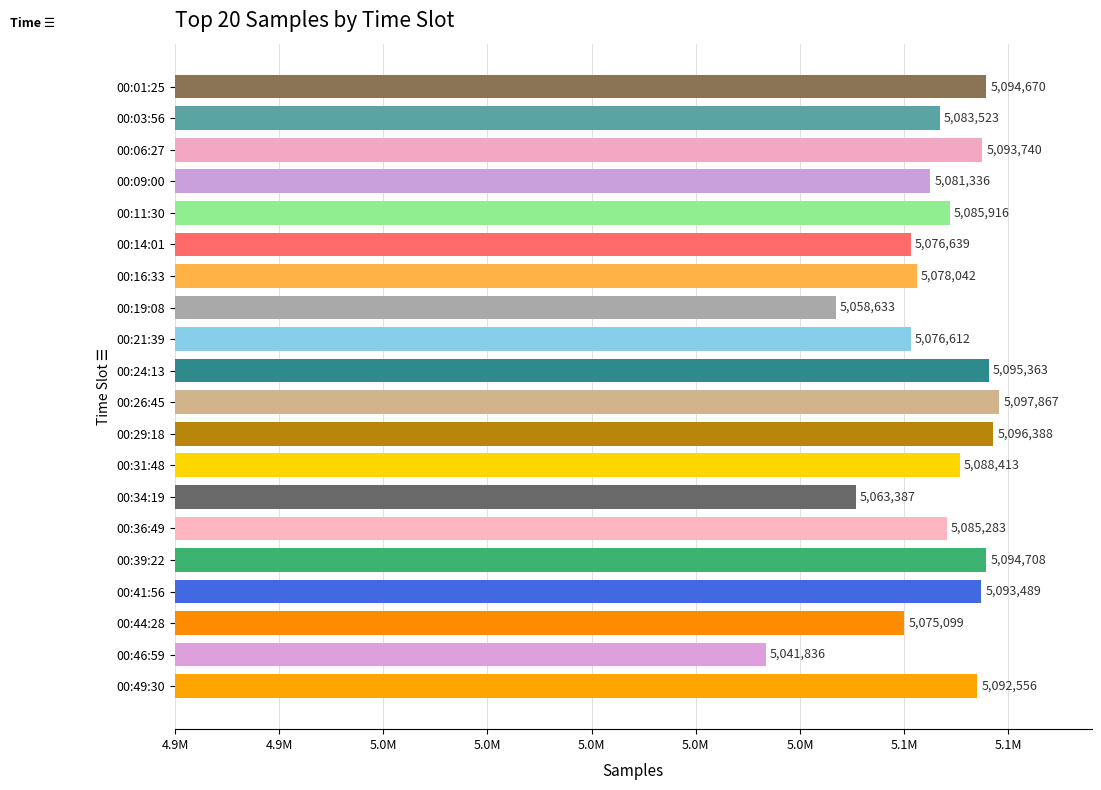

Rank the categories by value from lowest to highest.

00:46:59, 00:19:08, 00:34:19, 00:44:28, 00:21:39, 00:14:01, 00:16:33, 00:09:00, 00:03:56, 00:36:49, 00:11:30, 00:31:48, 00:49:30, 00:41:56, 00:06:27, 00:01:25, 00:39:22, 00:24:13, 00:29:18, 00:26:45